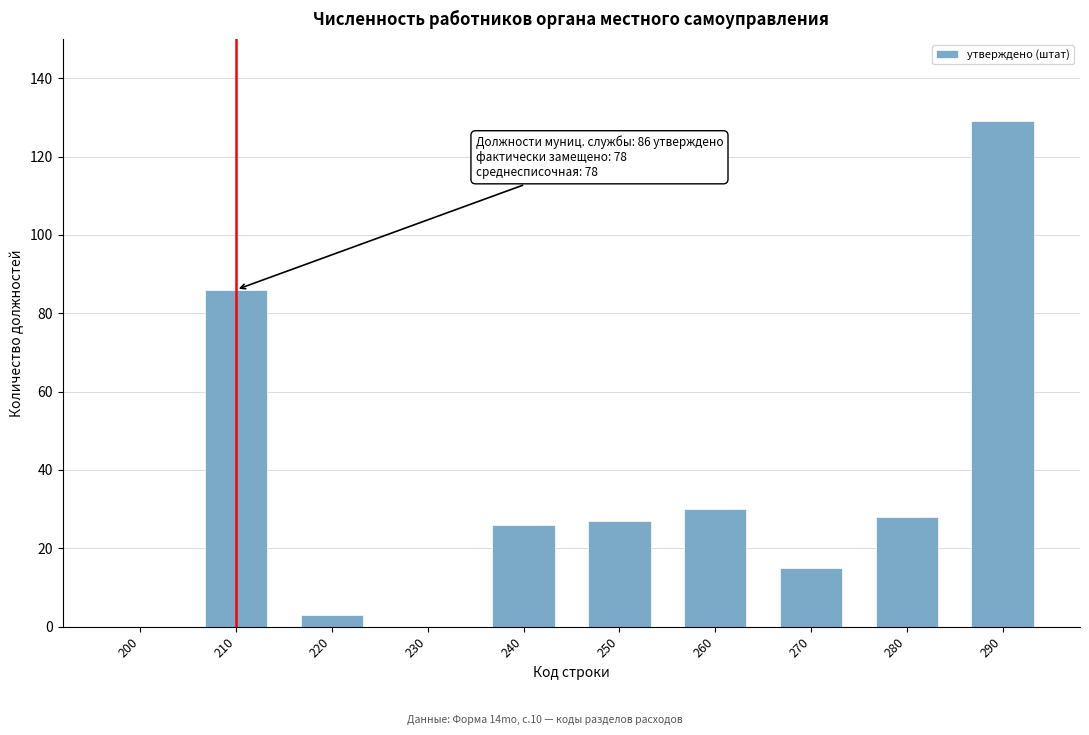

Reading left to right, list all the values displayed in this chart.

200=0	210=86	220=3	230=0	240=26	250=27	260=30	270=15	280=28	290=129